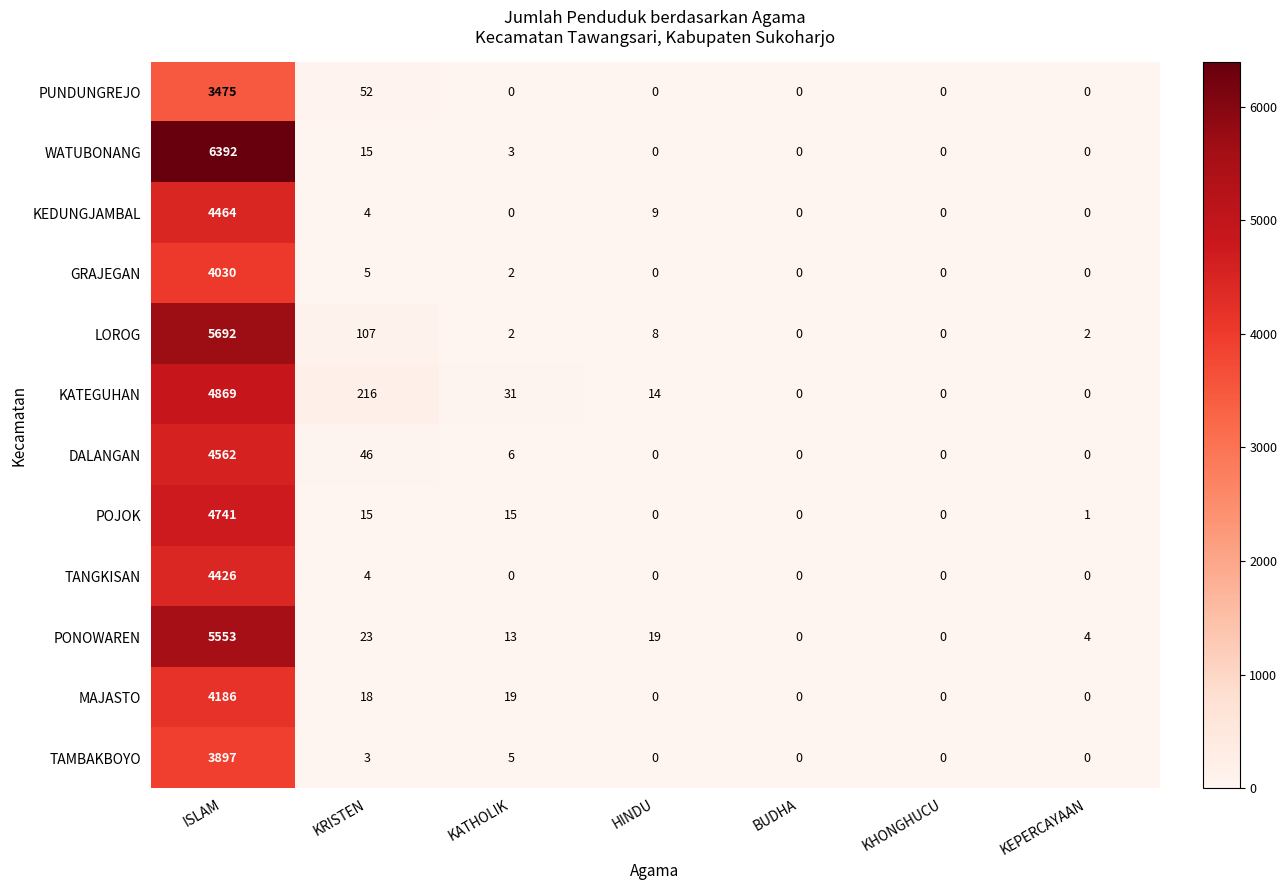

What is the greatest value displayed?

6392